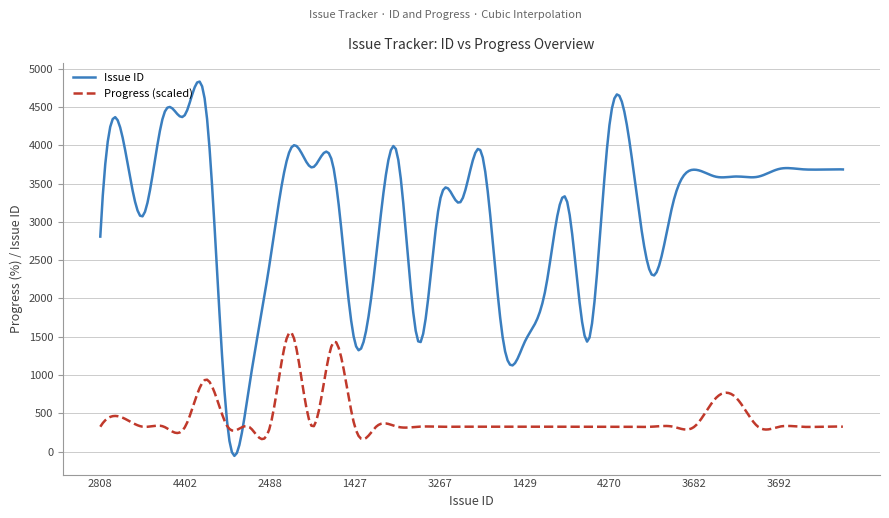

What is the difference between the maximum and minimum values in the Progress (scaled) series?

1392.6